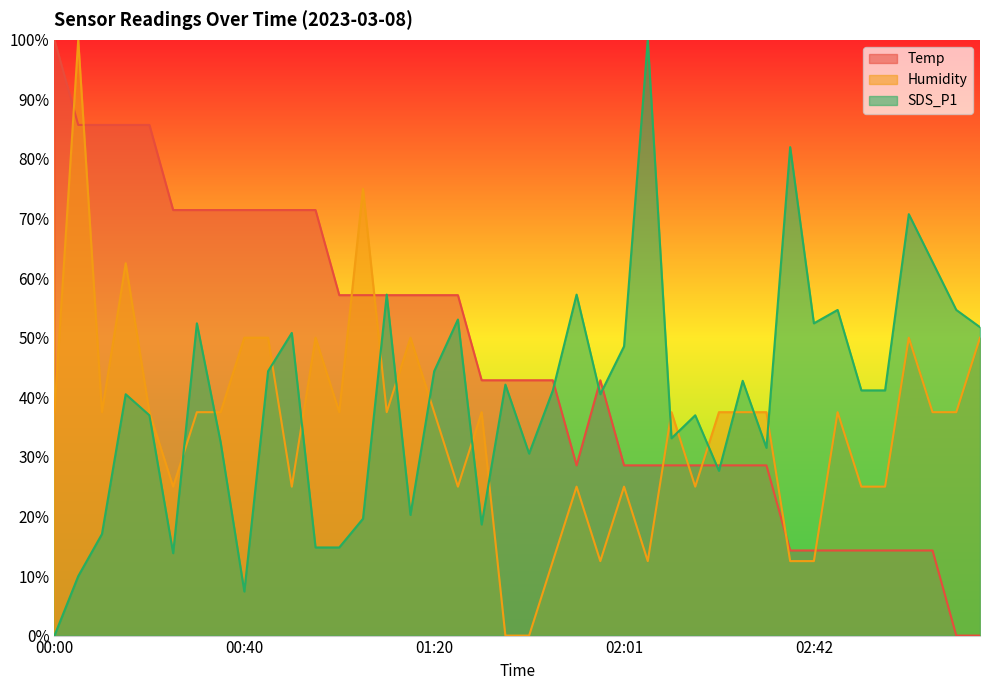

The SDS_P1 series shows 19.6 at 01:05. True or false?

True